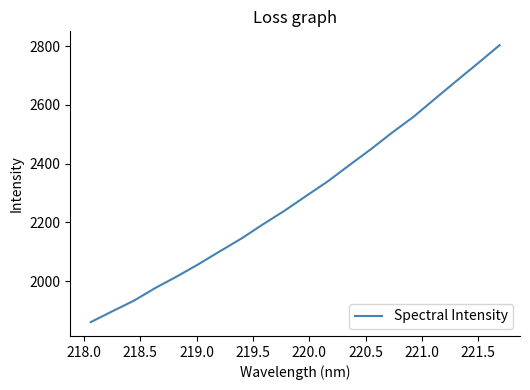

What is the maximum value shown in the chart?

2803.3